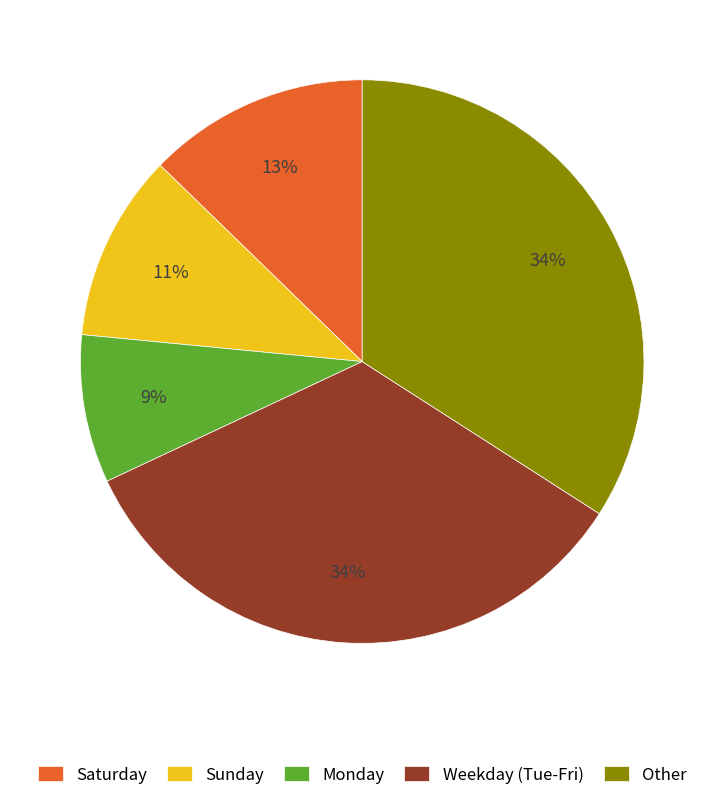

Is there any slice that represents more than half of the pie?

No